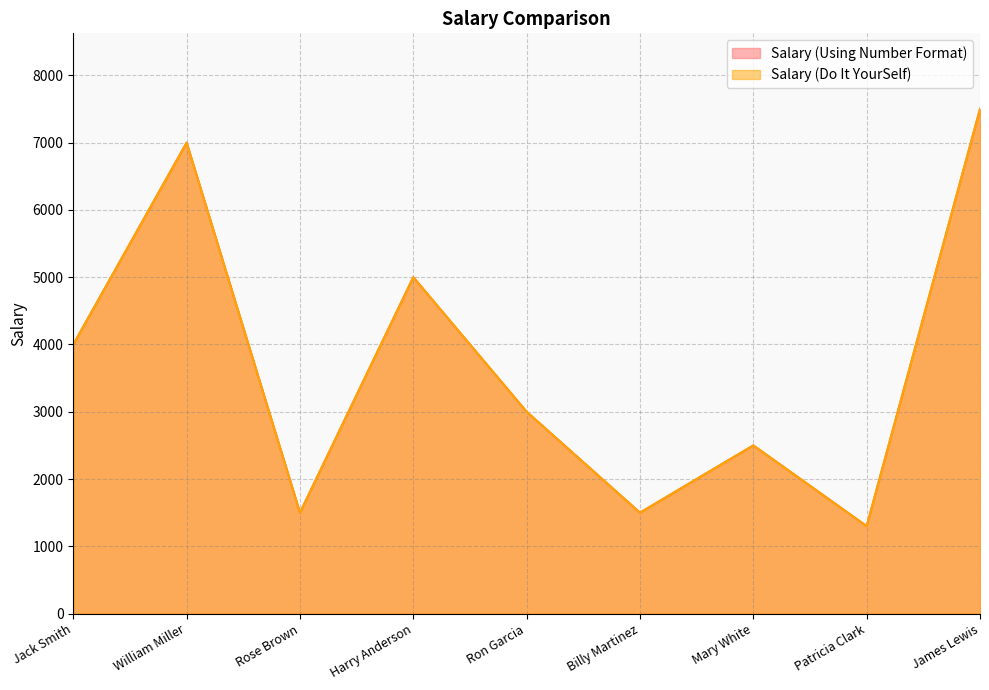

List the labels in order of Salary (Do It YourSelf) value, smallest first.

Patricia Clark, Rose Brown, Billy Martinez, Mary White, Ron Garcia, Jack Smith, Harry Anderson, William Miller, James Lewis